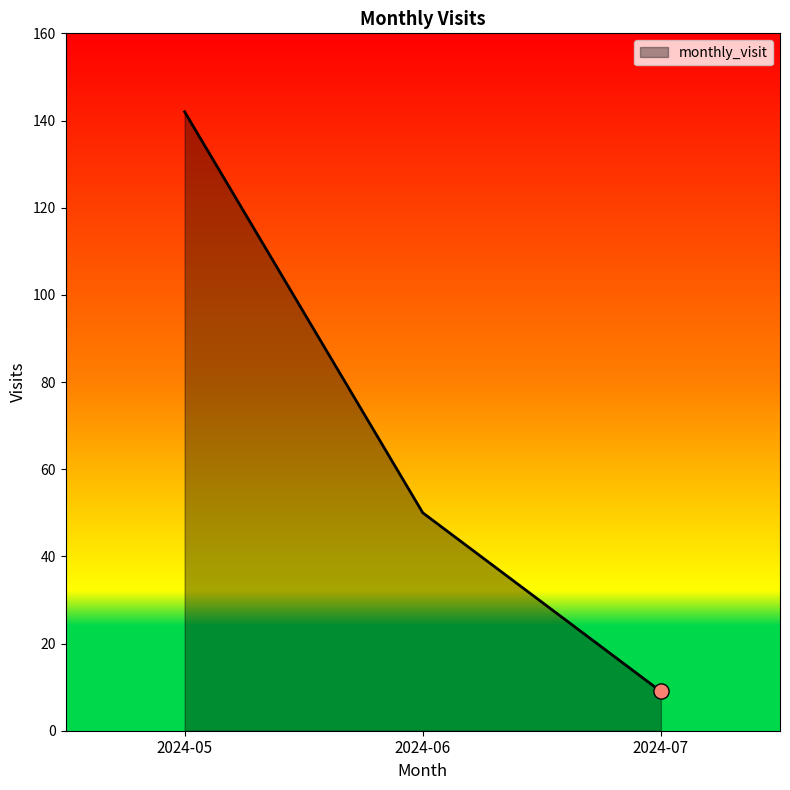

What is the change in value from 2024-05 to 2024-07?

-133